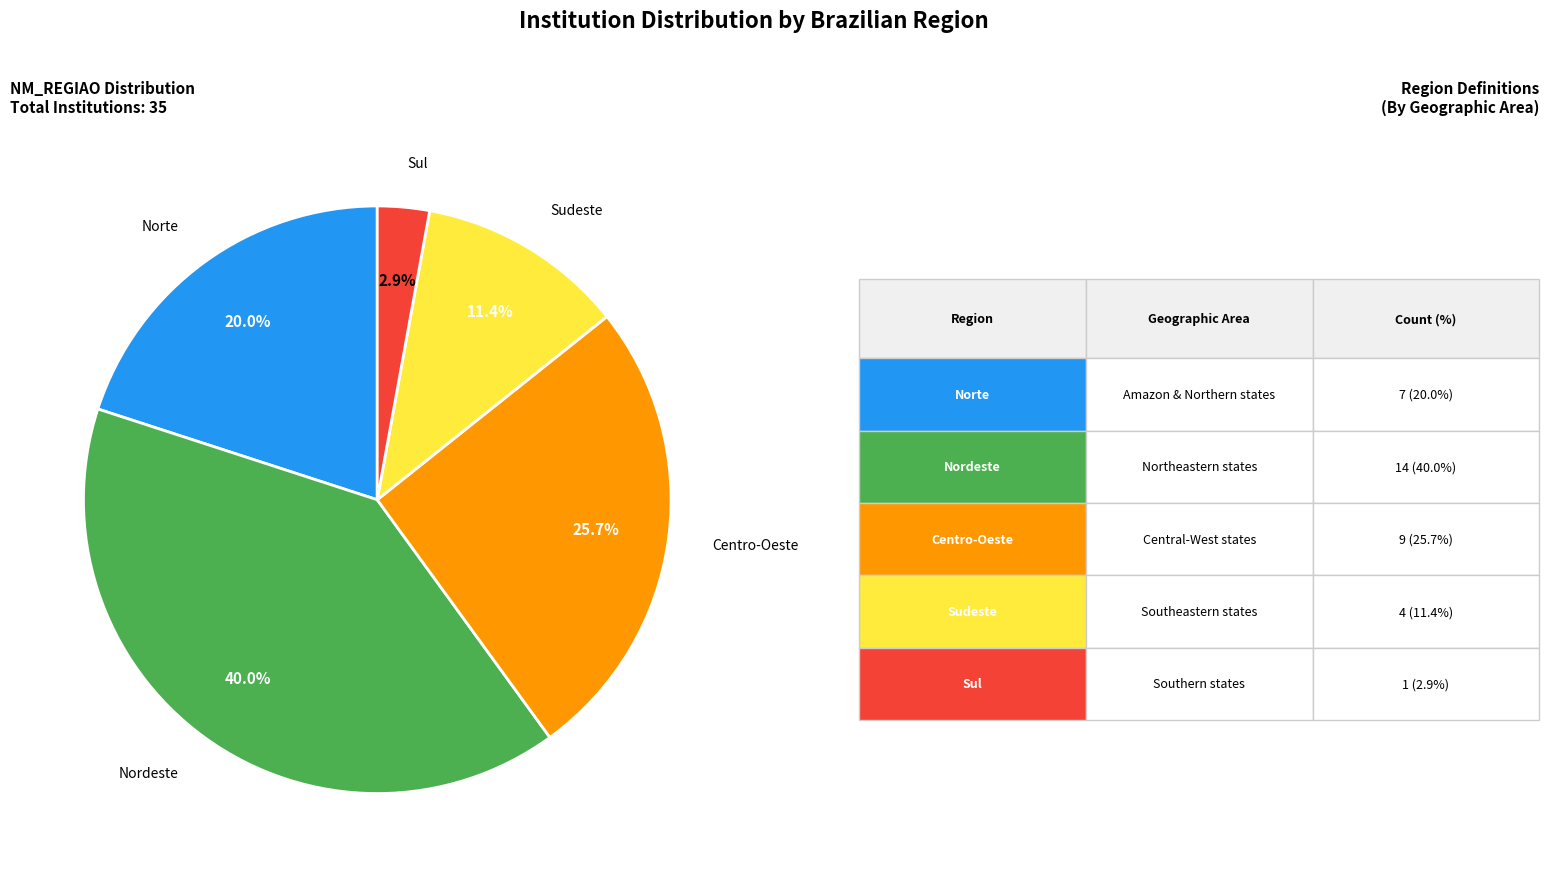

Is there any slice that represents more than half of the pie?

No